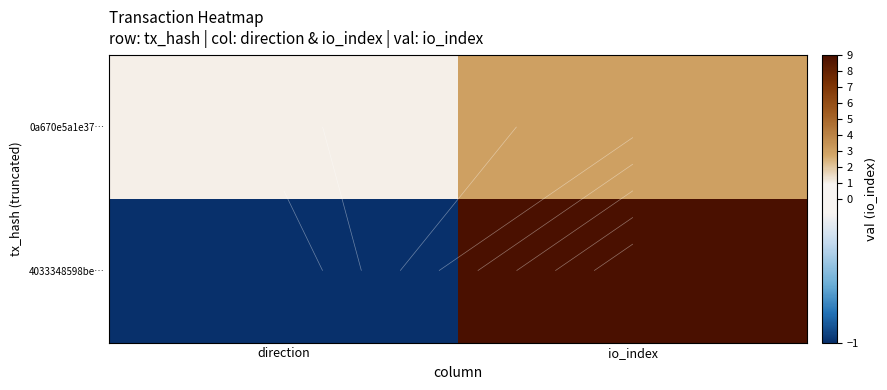

Which category has the lowest value in the 0a670e5a1e37… series?

direction